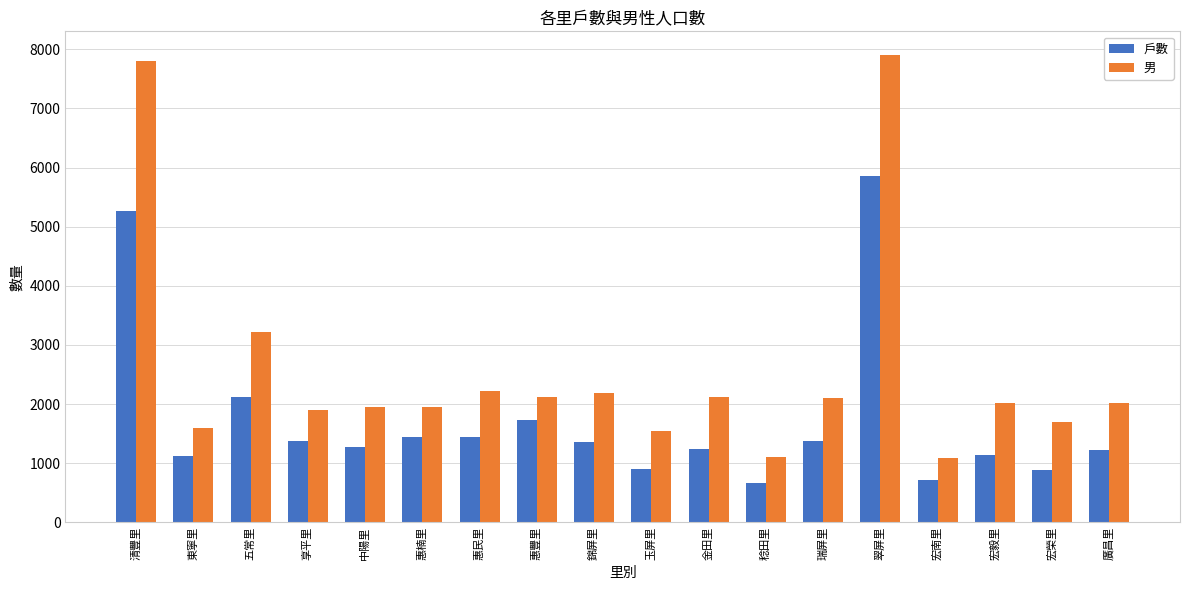

Rank the series by their average value, from lowest to highest.

戶數, 男